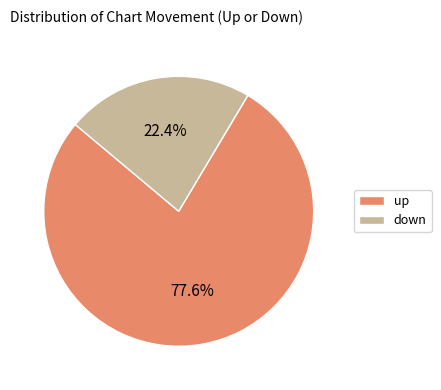

What is the smallest slice in the pie chart?

down